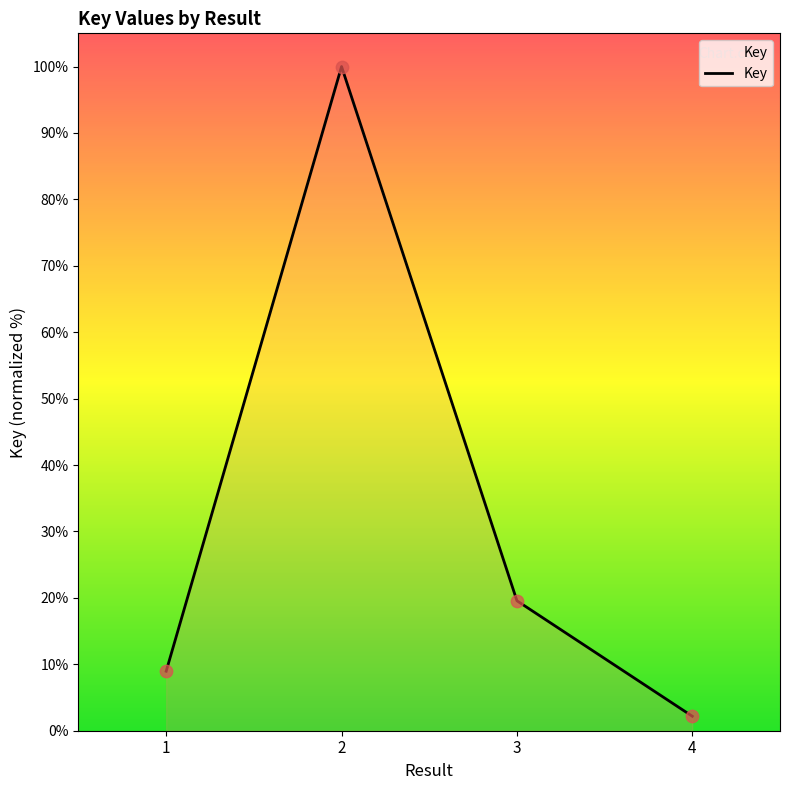

What is the ratio of the value at 2 to the value at 4?

45.9